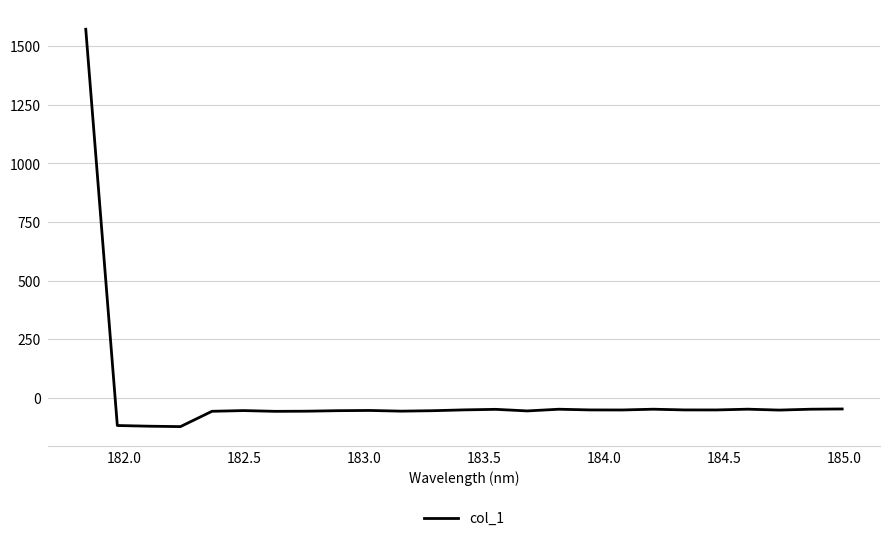

Does the chart have visible grid lines?

Yes